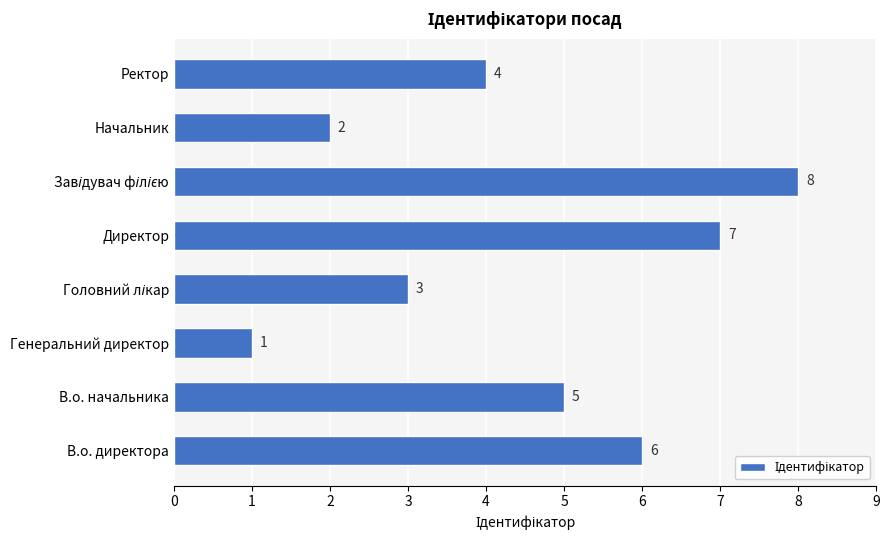

What is the sum of all values?

36